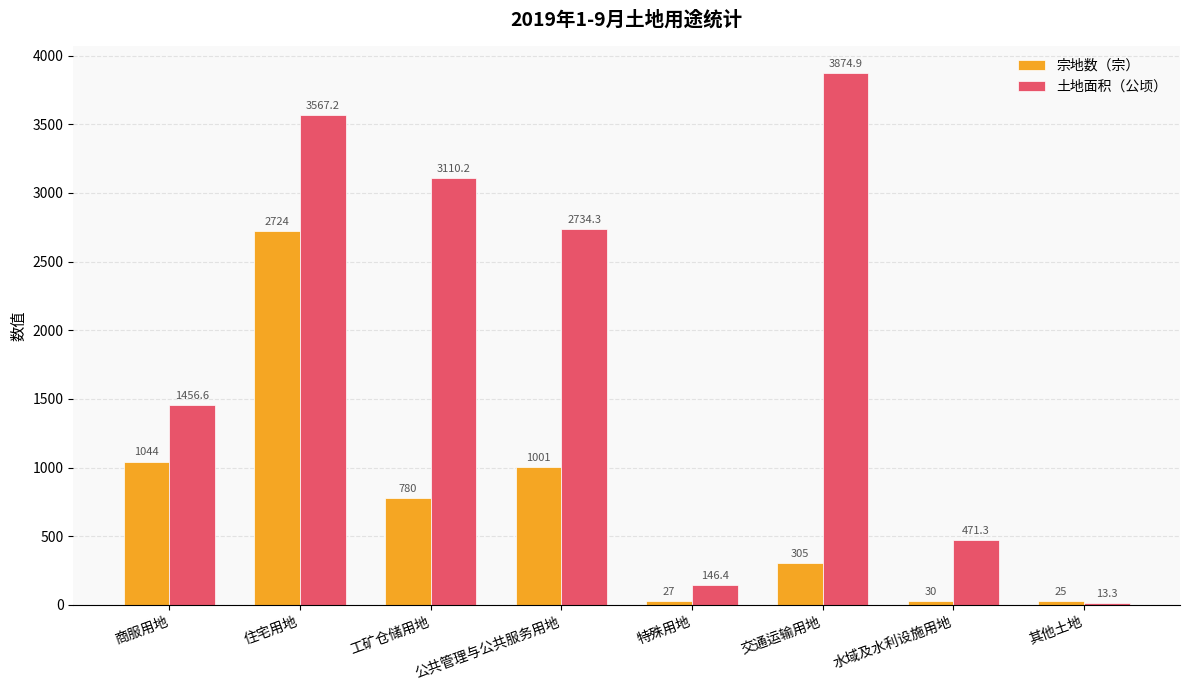

At which label does 土地面积（公顷） first exceed 2734?

住宅用地